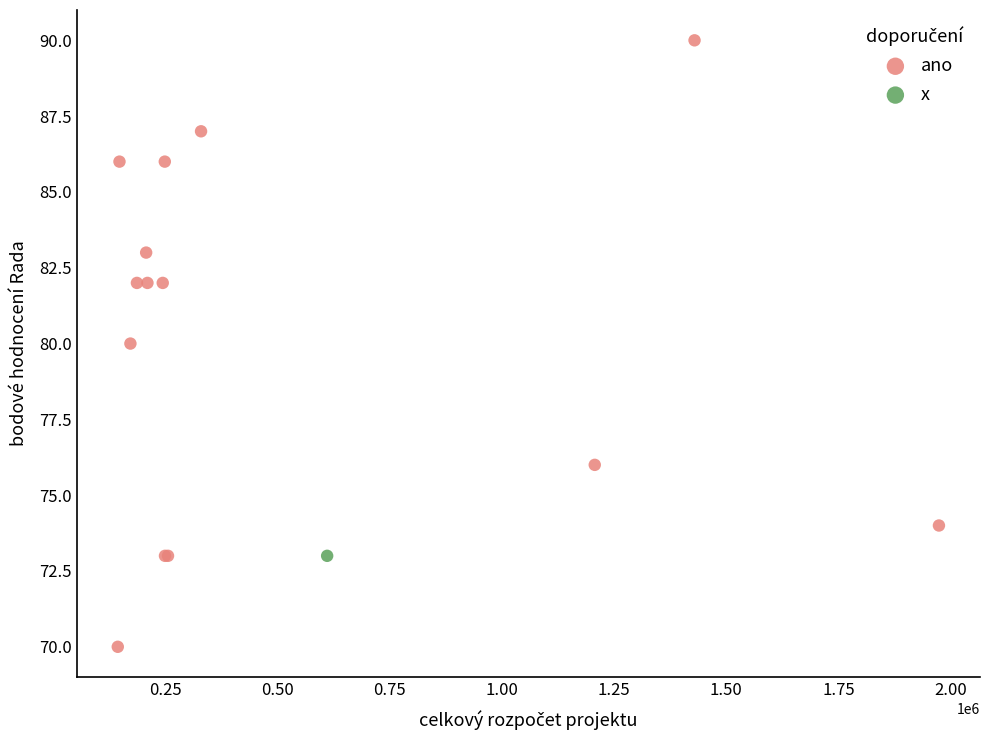

What are all the series names shown in the legend?

ano, x